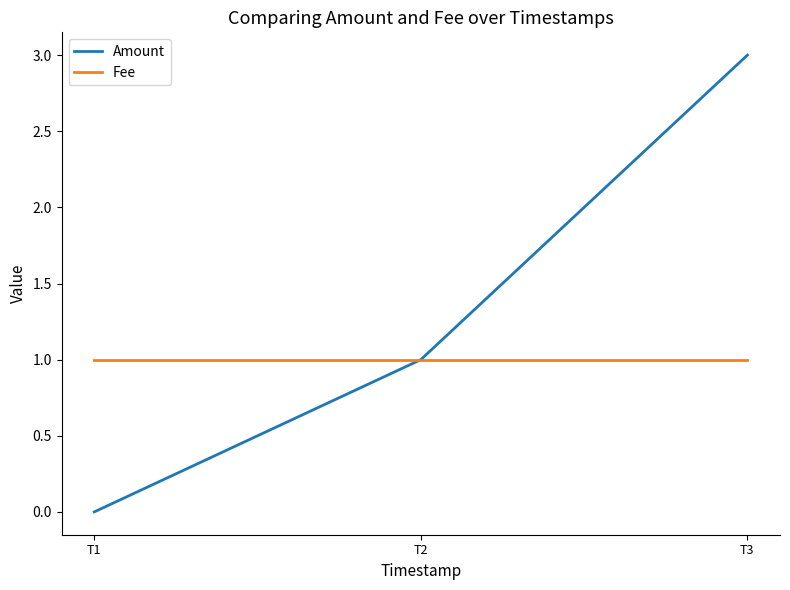

What is the difference between the maximum and second lowest values in the Amount series?

2